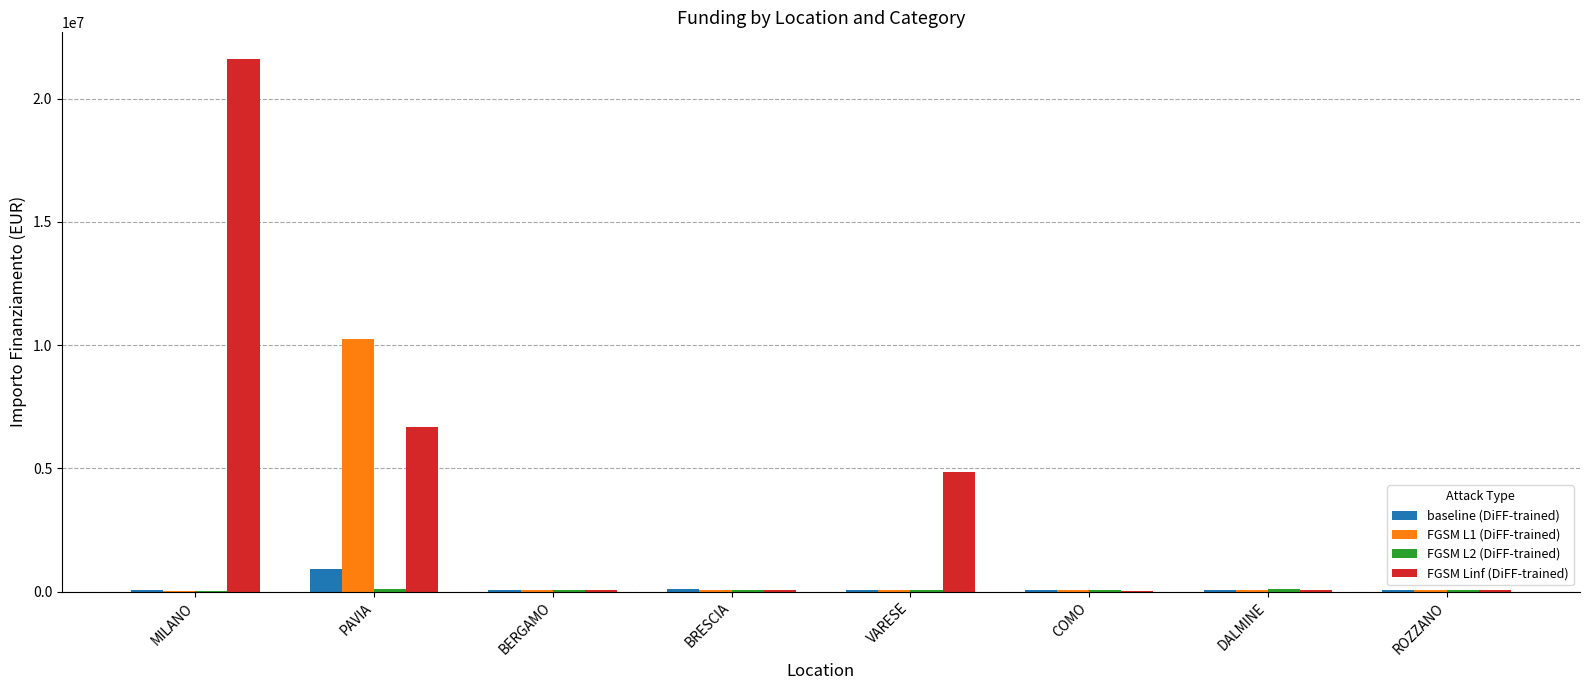

Is it true that FGSM Linf (DiFF-trained) equals 2977099.5 at VARESE?

False